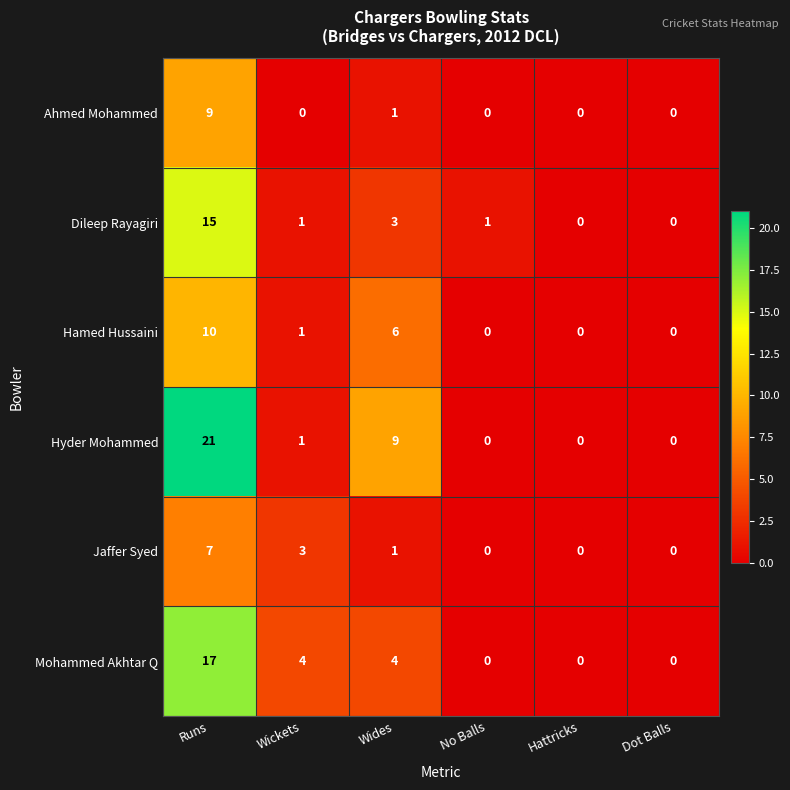

What is the greatest value displayed?

21